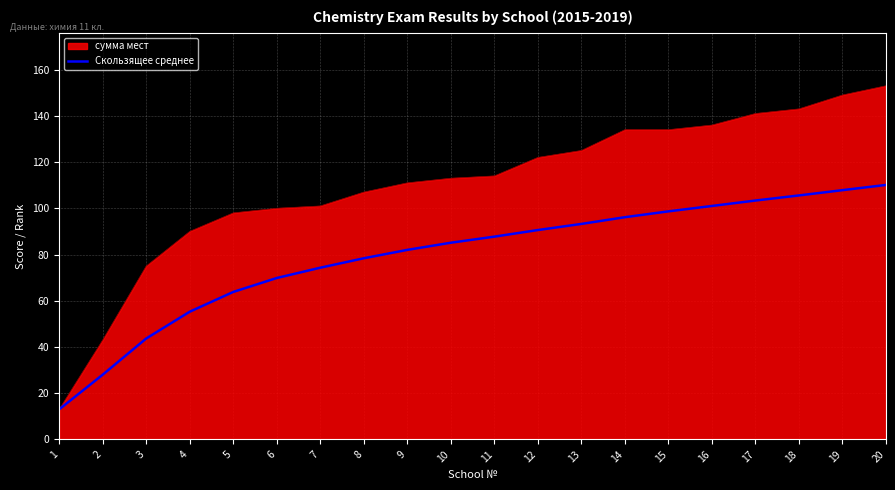

Between 13 and 15, which series saw the biggest shift?

сумма мест